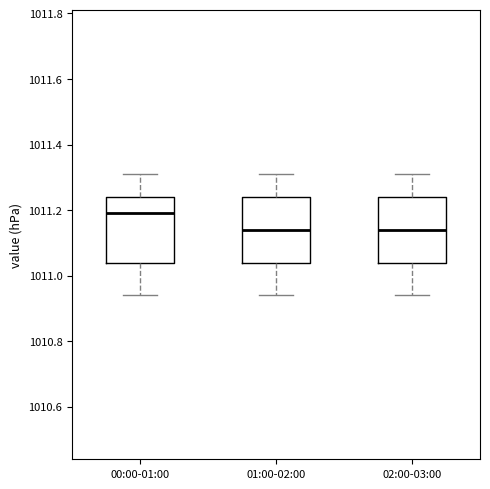

Where is the upper edge of the box for 01:00-02:00 on the y-axis? The values are not printed on the chart, so give them approximately, as read against the axis.

1011.24